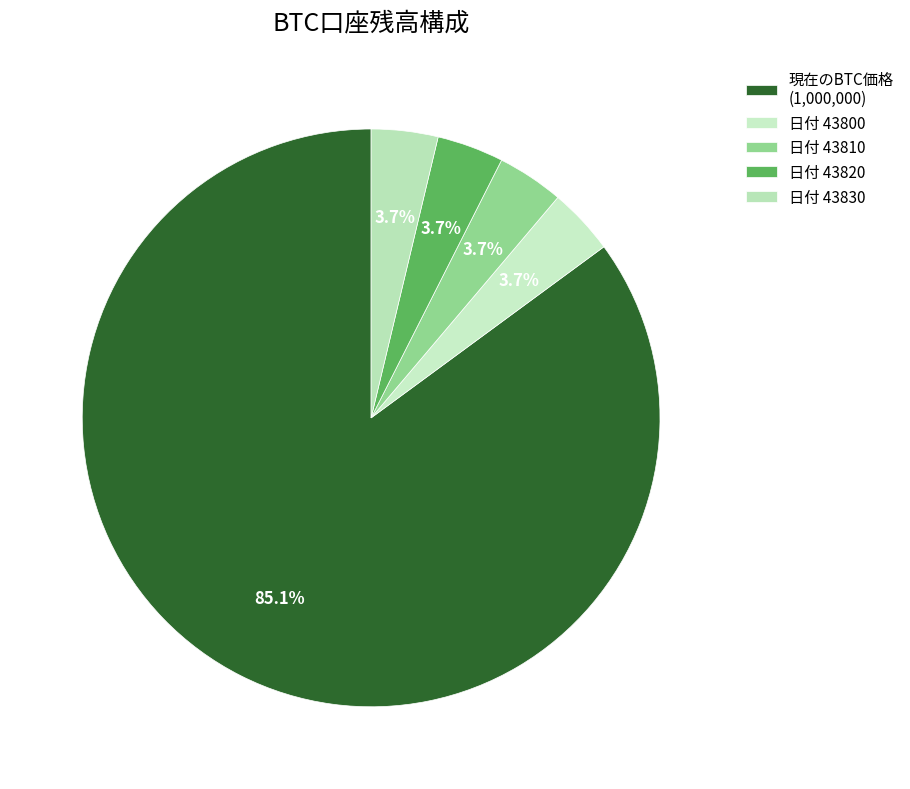

Count the number of slices in the pie.

5